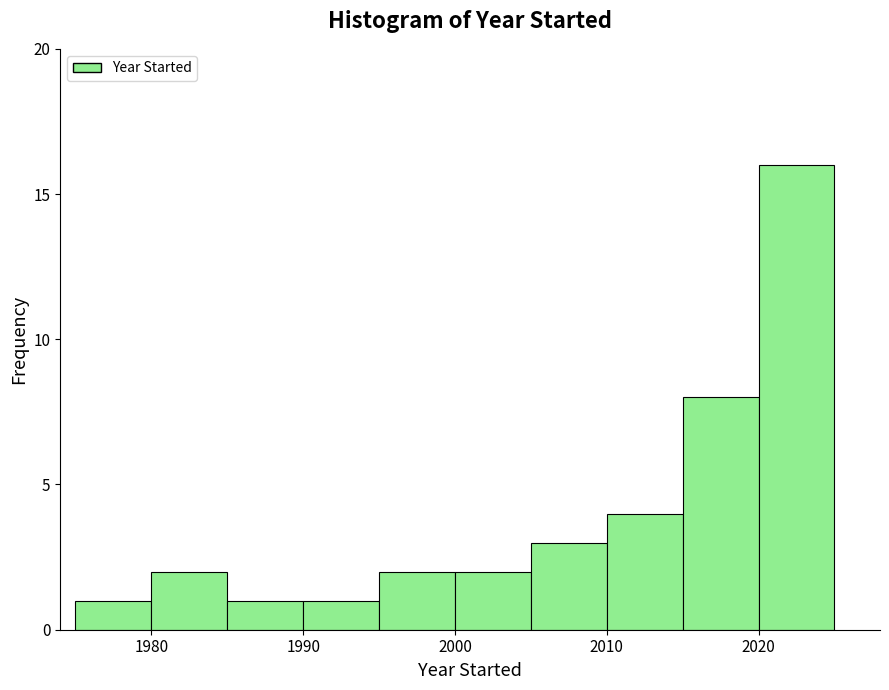

How tall is the bar that spans 1985 to 1990 on the x-axis? The values are not printed on the chart, so give them approximately, as read against the axis.

1